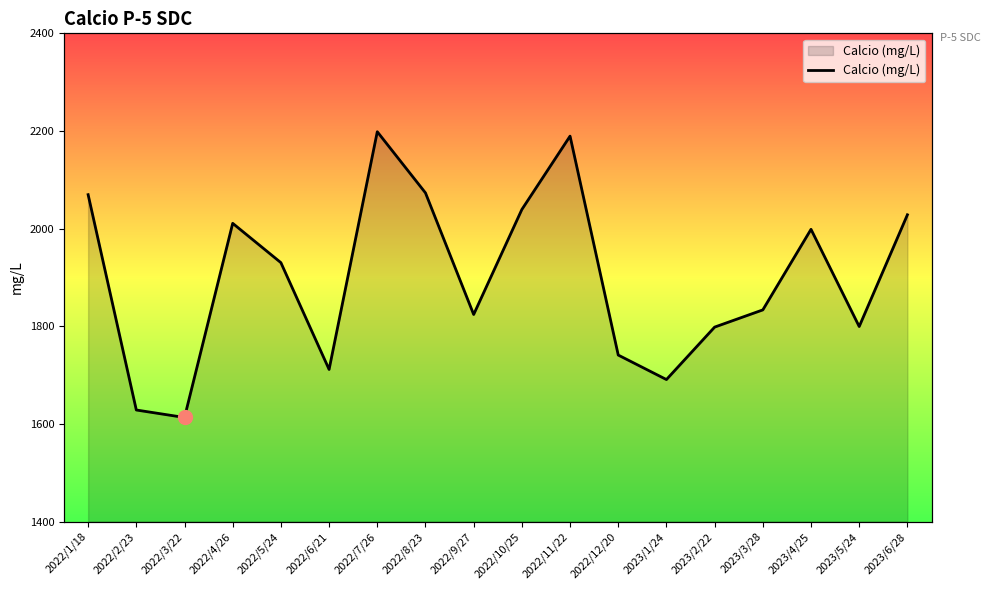

What is the approximate value at 2022/11/22?

2189.5